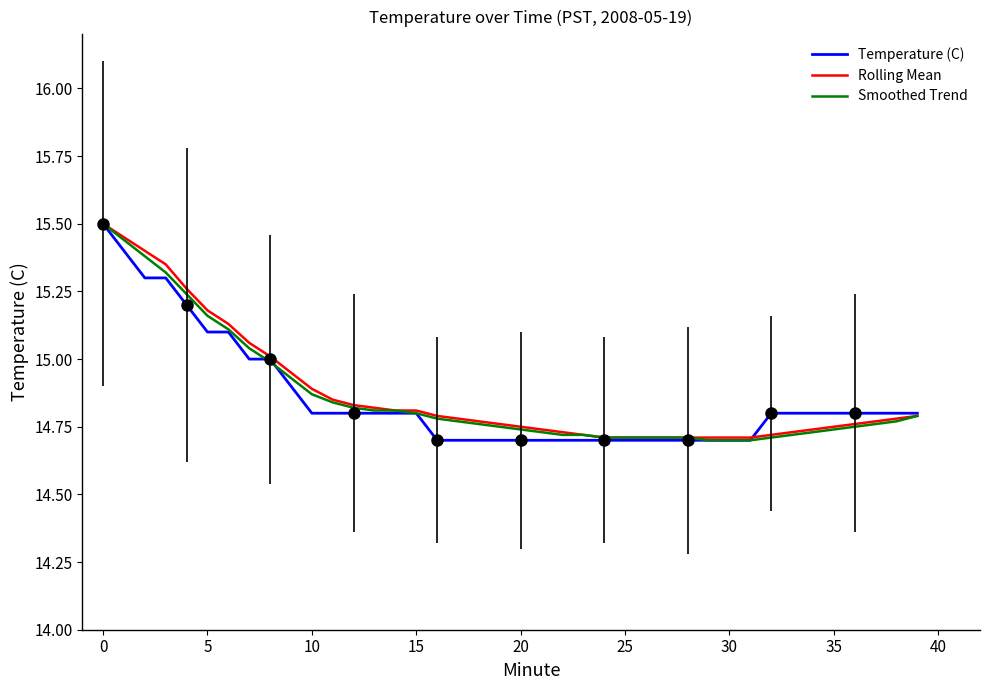

Reading left to right, extract all data points from this chart.

Temperature (C): 15.5	15.4	15.3	15.3	15.2	15.1	15.1	15.0	15.0	14.9	14.8	14.8	14.8	14.8	14.8	14.8	14.7	14.7	14.7	14.7	14.7	14.7	14.7	14.7	14.7	14.7	14.7	14.7	14.7	14.7	14.7	14.7	14.8	14.8	14.8	14.8	14.8	14.8	14.8	14.8
Rolling Mean: 15.5	15.4	15.4	15.3	15.3	15.2	15.1	15.1	15.0	14.9	14.9	14.8	14.8	14.8	14.8	14.8	14.8	14.8	14.8	14.8	14.8	14.7	14.7	14.7	14.7	14.7	14.7	14.7	14.7	14.7	14.7	14.7	14.7	14.7	14.7	14.8	14.8	14.8	14.8	14.8
Smoothed Trend: 15.5	15.4	15.4	15.3	15.2	15.2	15.1	15.0	15.0	14.9	14.9	14.8	14.8	14.8	14.8	14.8	14.8	14.8	14.8	14.8	14.7	14.7	14.7	14.7	14.7	14.7	14.7	14.7	14.7	14.7	14.7	14.7	14.7	14.7	14.7	14.7	14.8	14.8	14.8	14.8